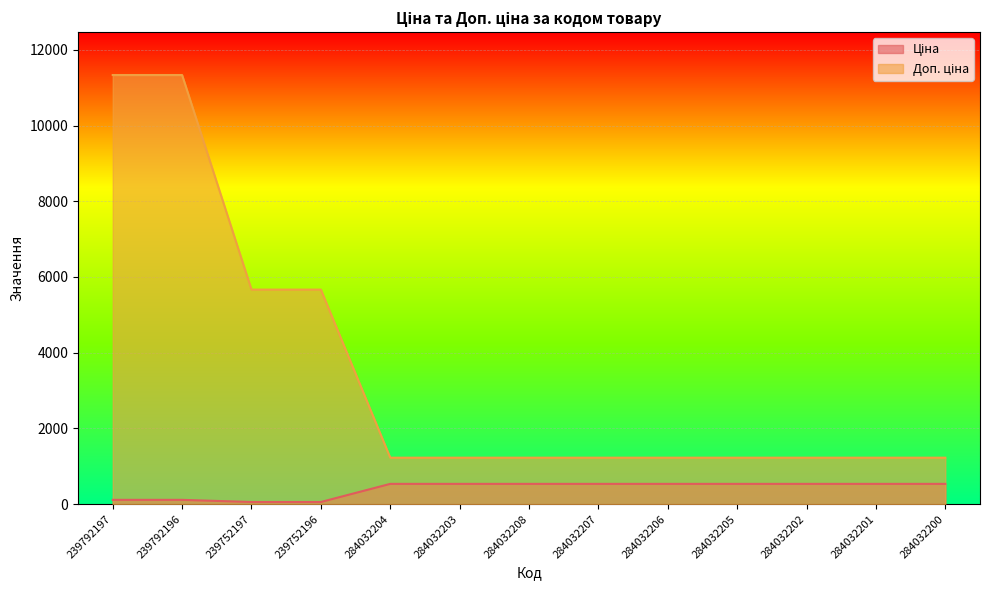

What is the label of the 13th point from the left?

284032200